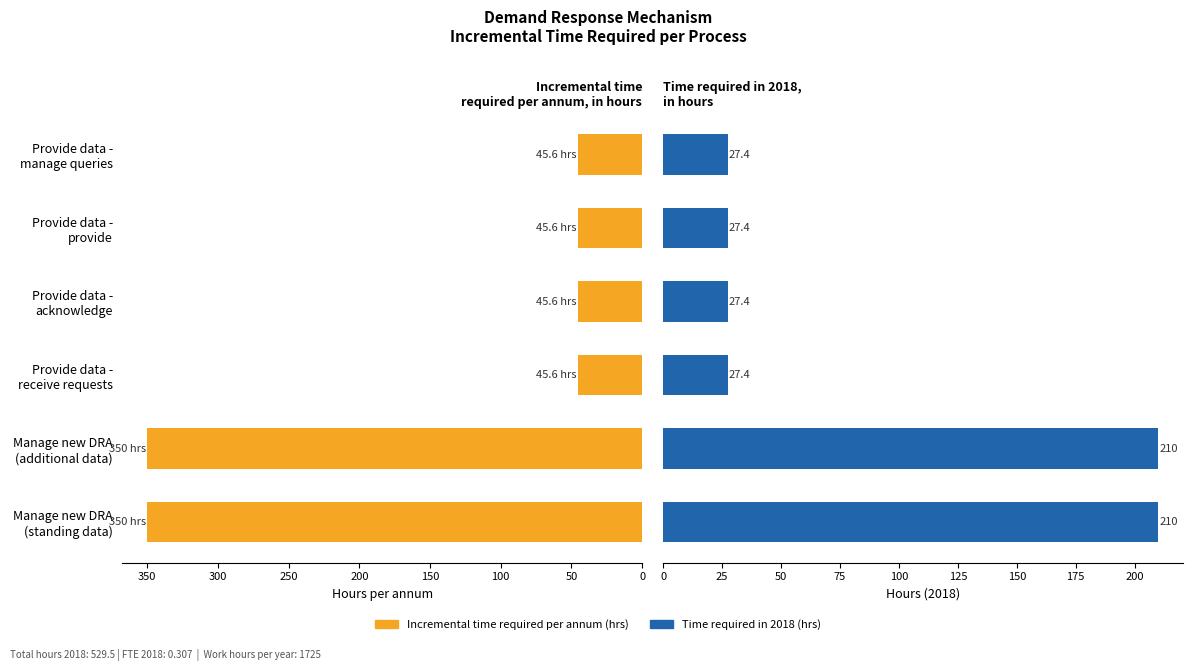

At Provide data - receive requests, list the series in order from largest to smallest.

Incremental time
required per annum (hrs), Time required 2018 (hrs)